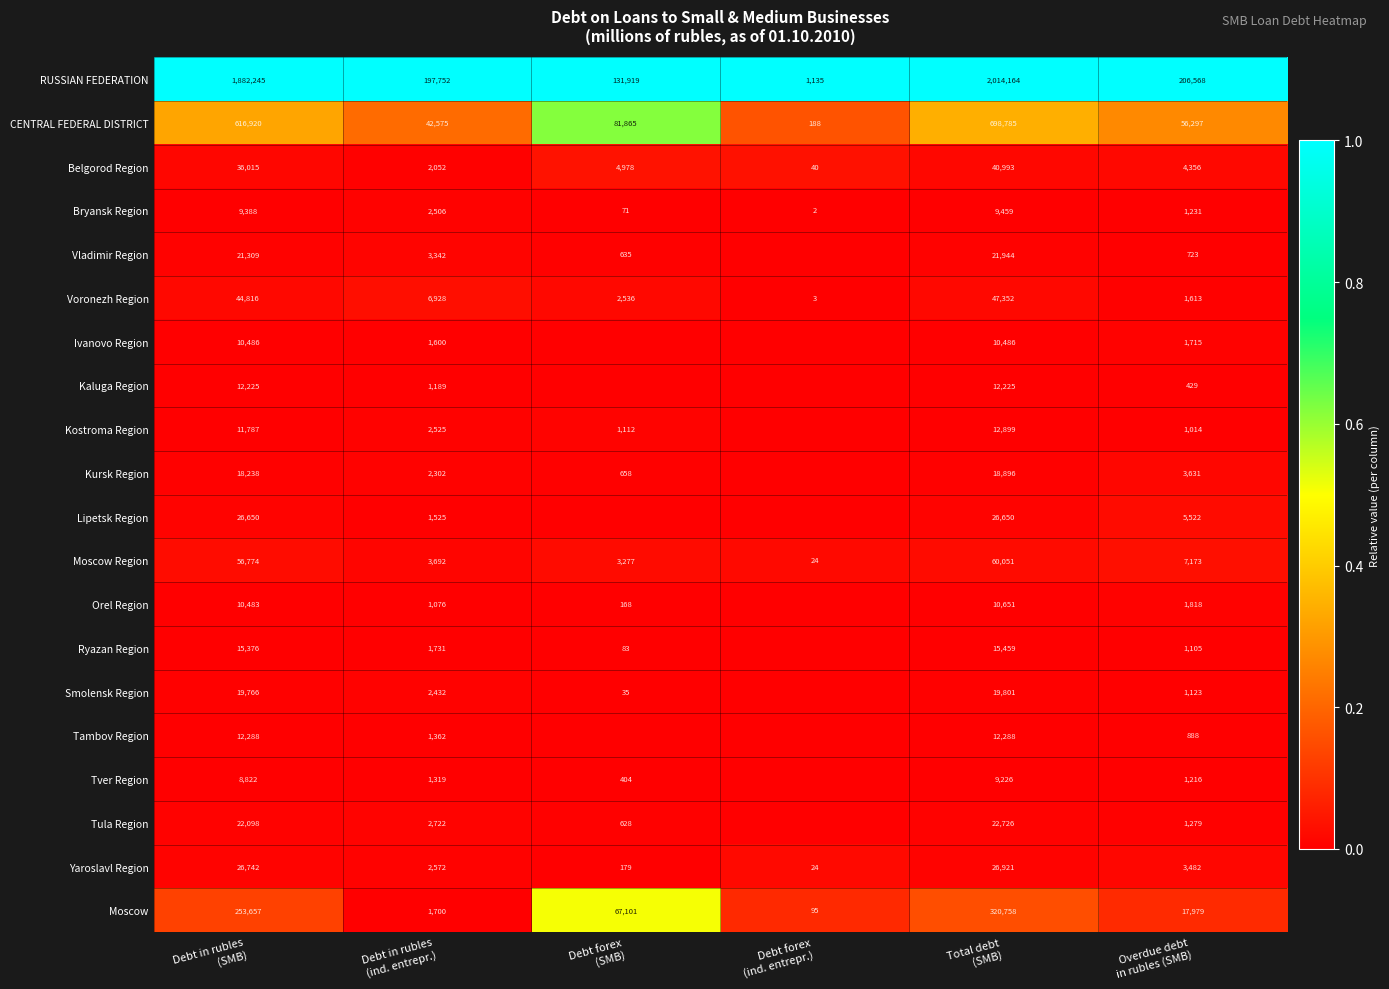

What is the difference between the maximum and minimum values in the Voronezh Region series?

47349